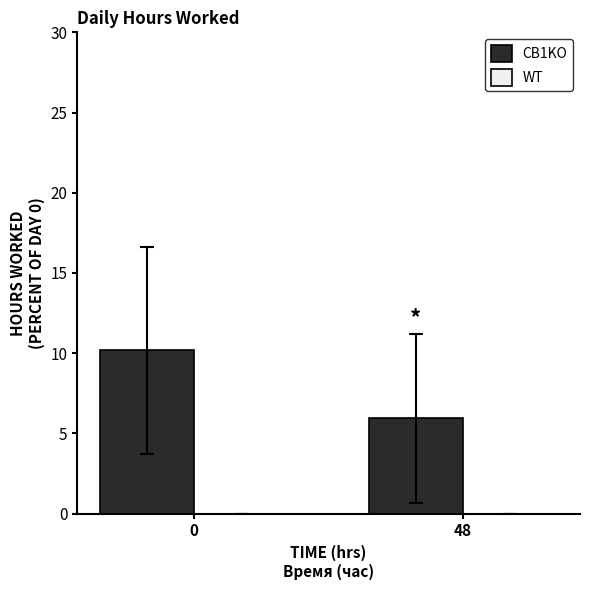

Does the chart contain any negative values?

No